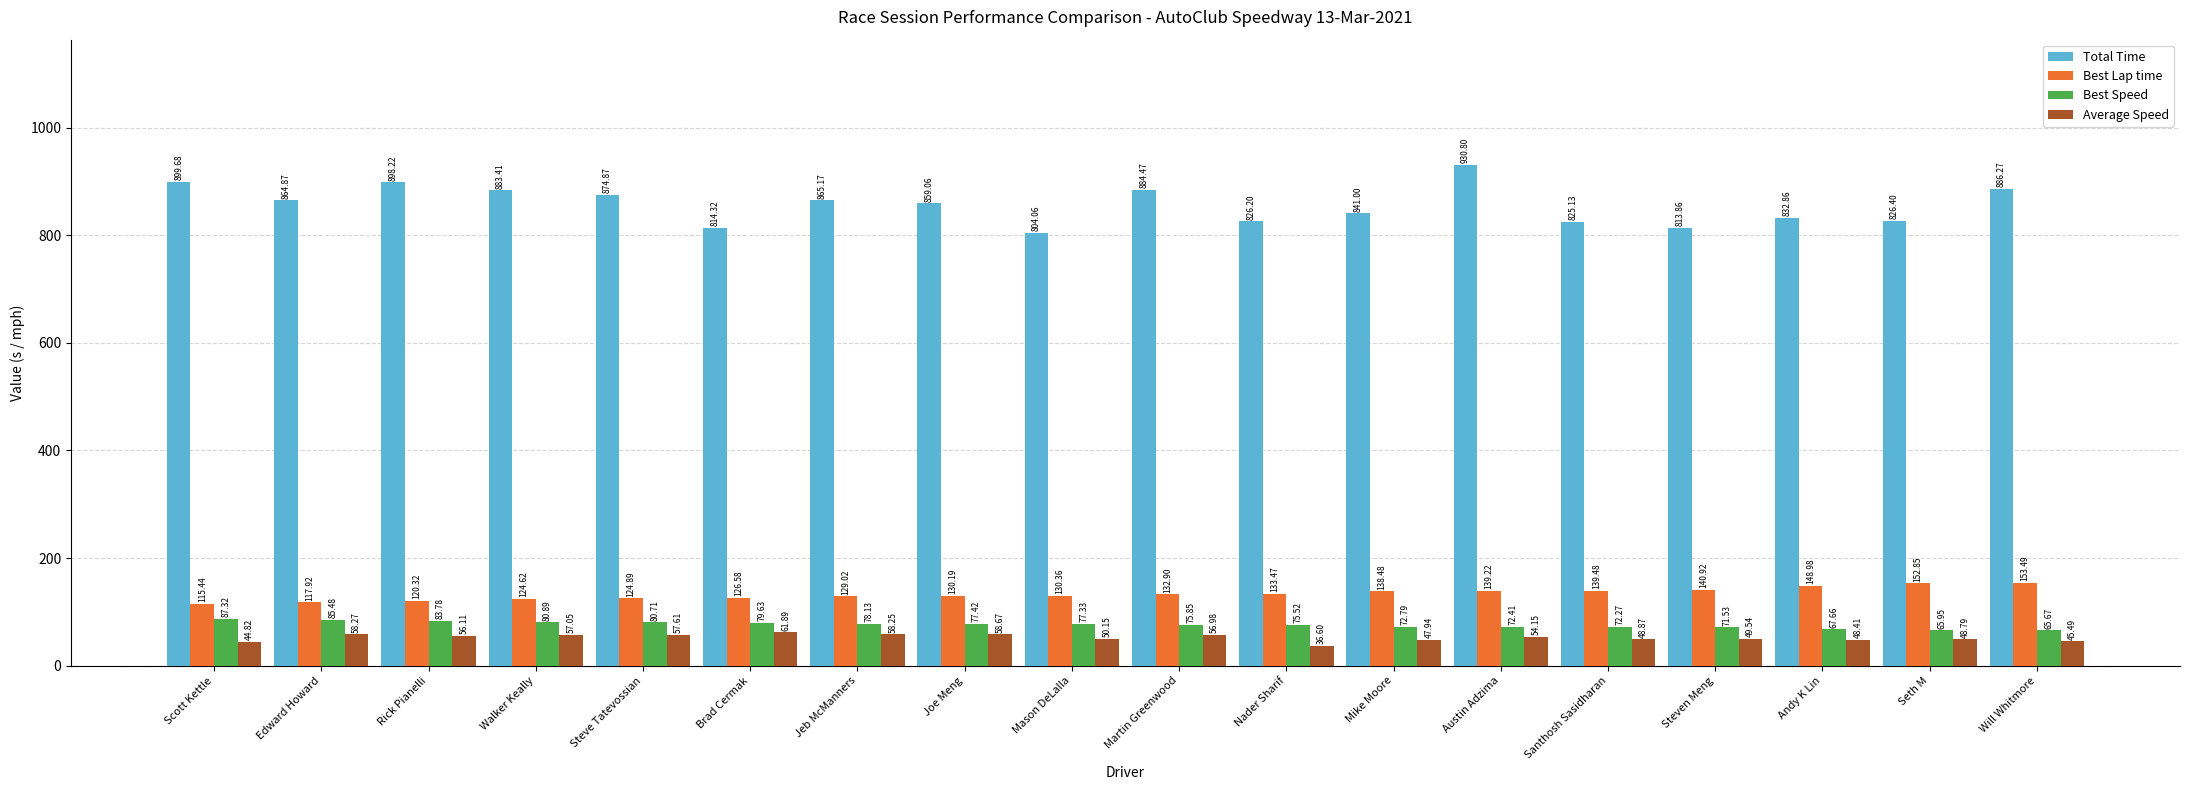

Where does the Average Speed series first go above 54?

Edward Howard